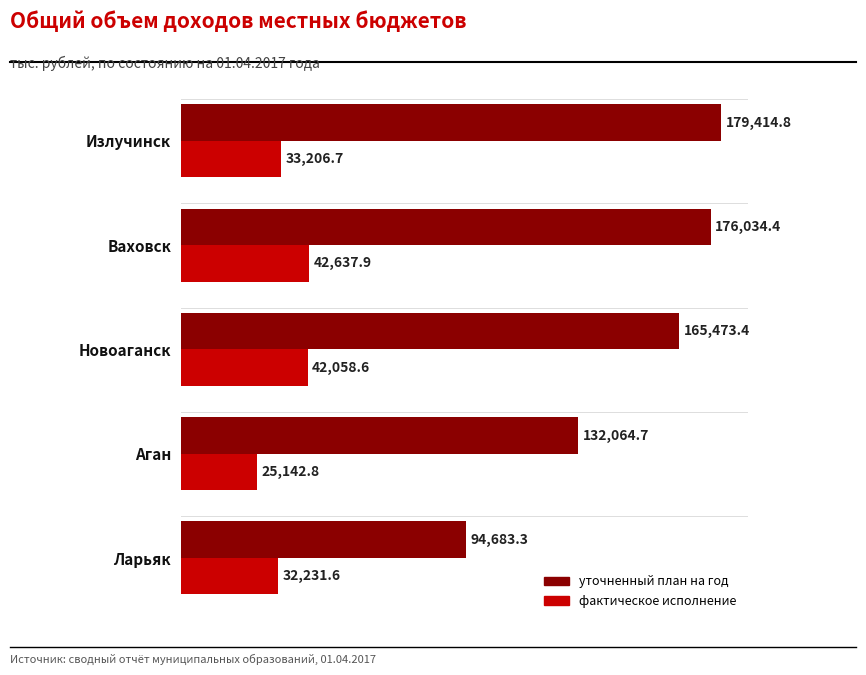

Is it true that уточненный план на год equals 55794.8 at Аган?

False